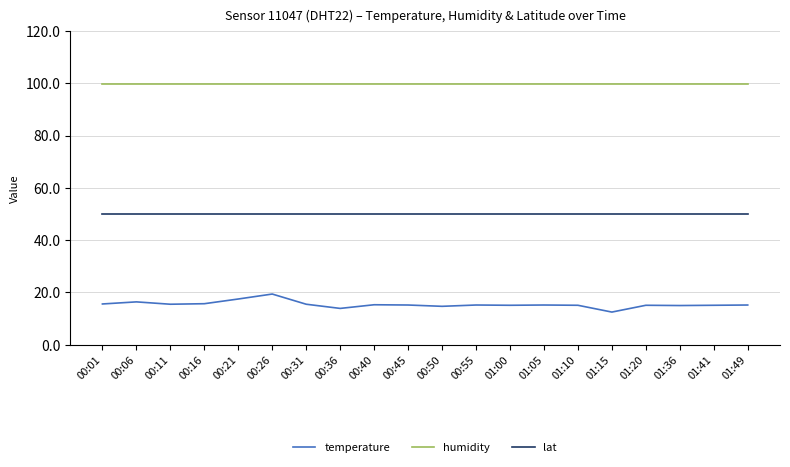

True or false: humidity and lat cross at least once.

False